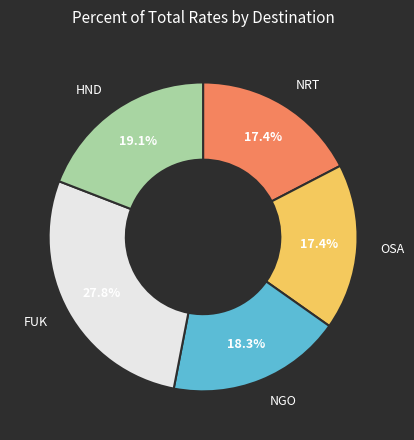

Is there any slice that represents more than half of the pie?

No